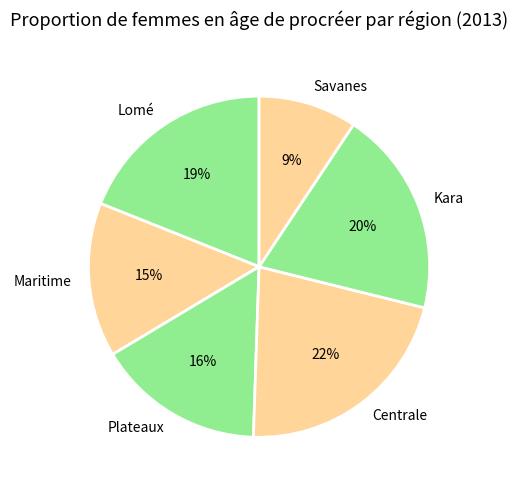

How many slices are in this pie chart?

6